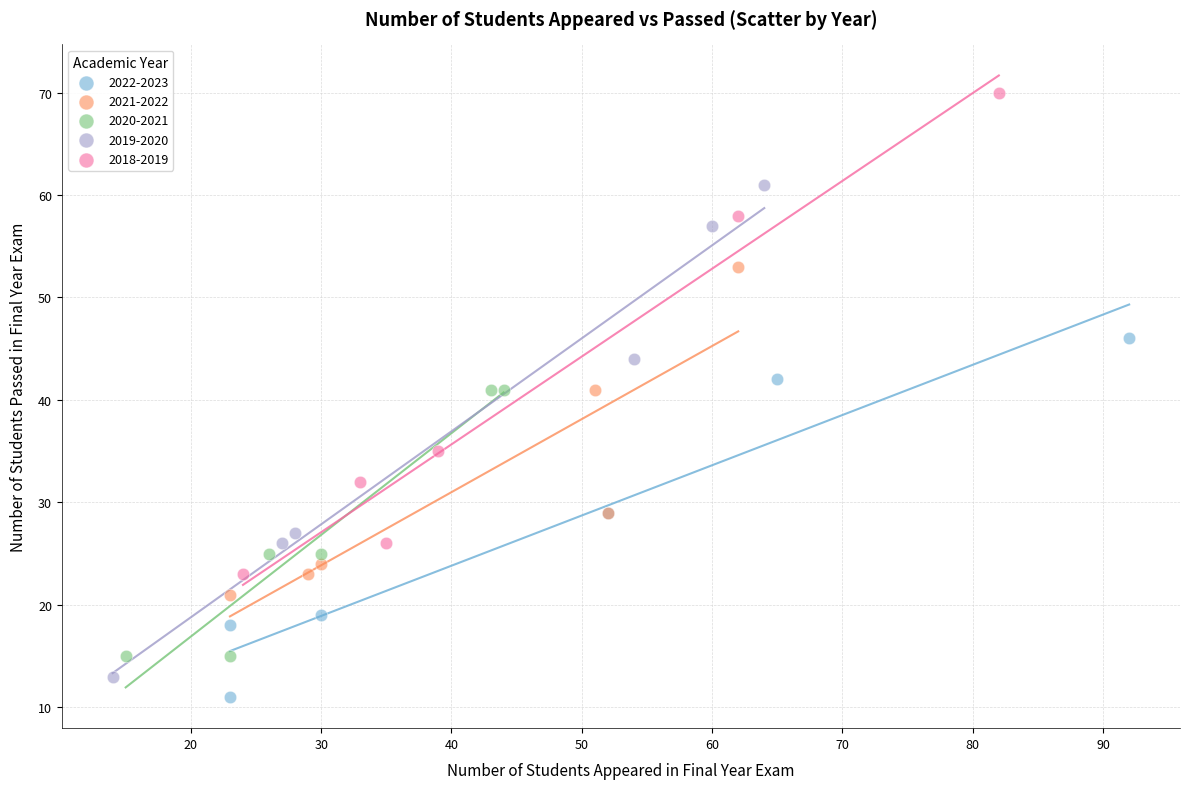

What are all the series names shown in the legend?

2022-2023, 2021-2022, 2020-2021, 2019-2020, 2018-2019